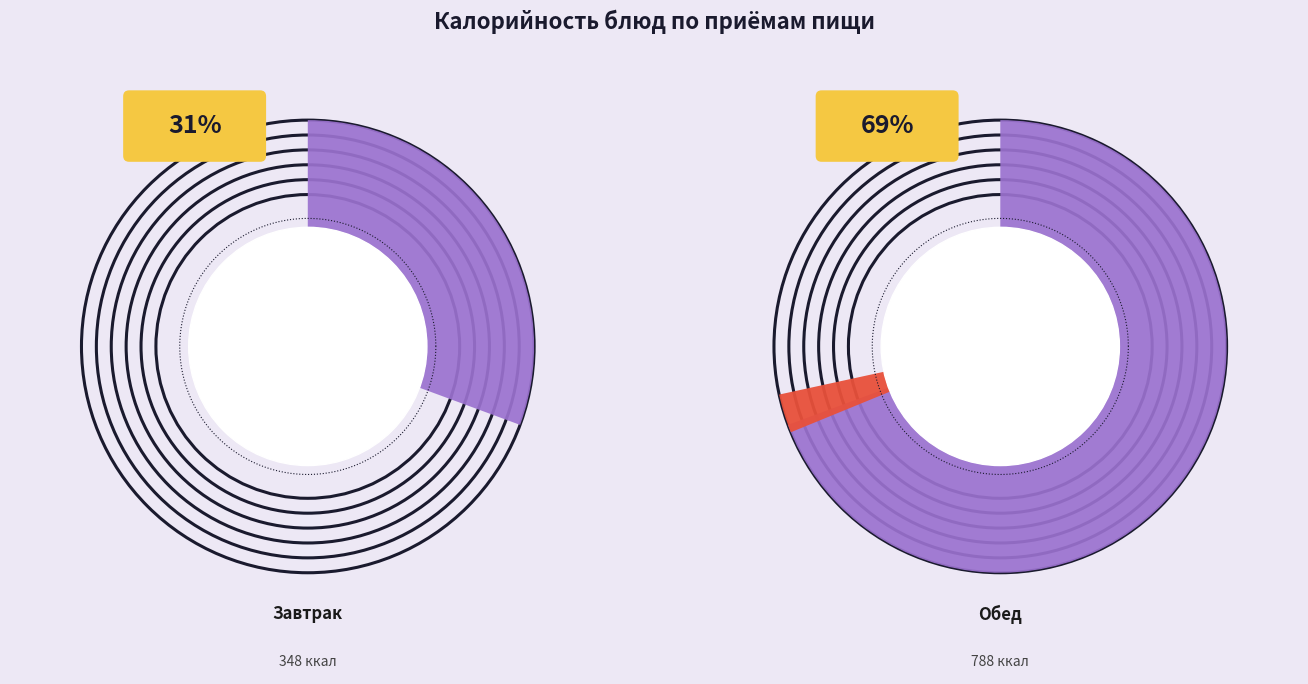

Between Хлеб пшеничный (завтрак) and Яйцо вареное, which is larger?

Хлеб пшеничный (завтрак)